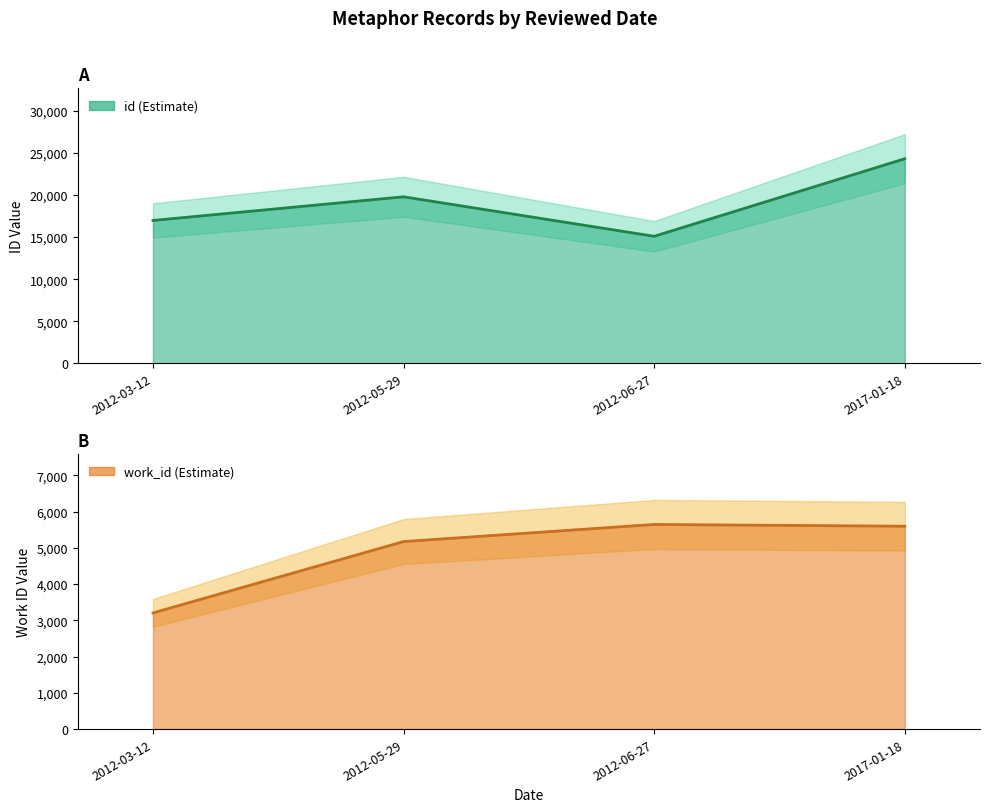

Which series changed the most between 2012-06-27 and 2017-01-18?

id